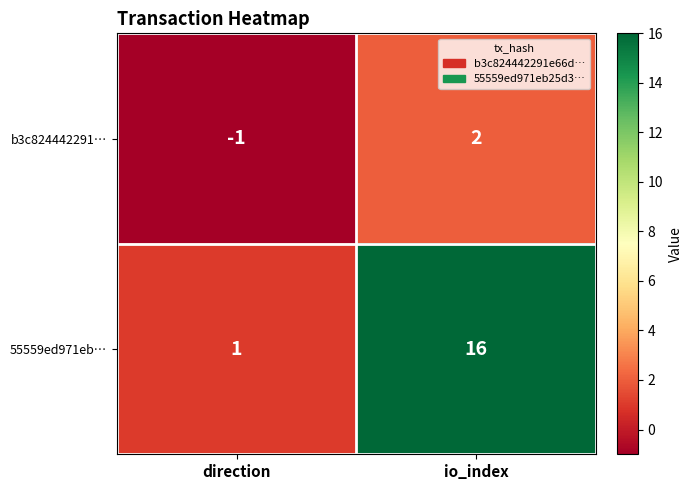

At which category does the chart reach its minimum across all series?

direction